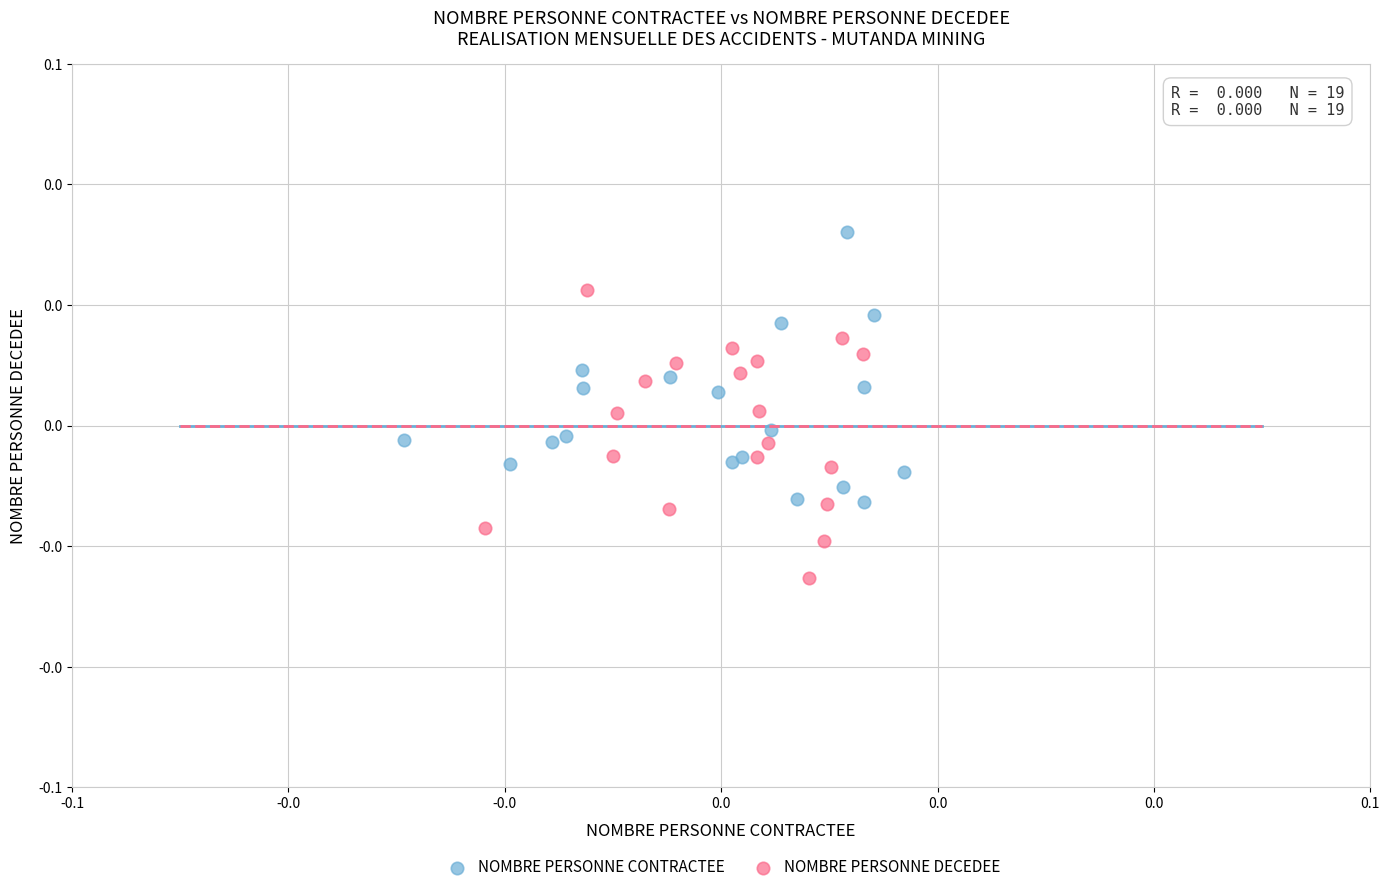

What are all the series names shown in the legend?

NOMBRE PERSONNE CONTRACTEE, NOMBRE PERSONNE DECEDEE